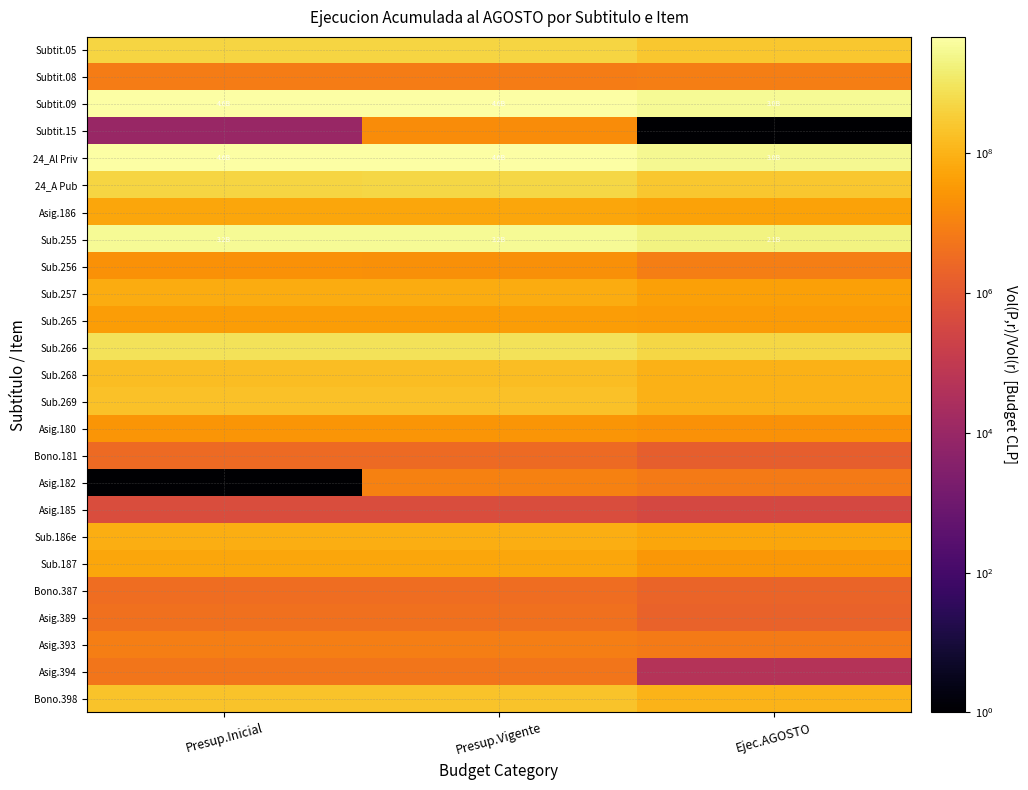

What is the greatest value displayed?

4628598388